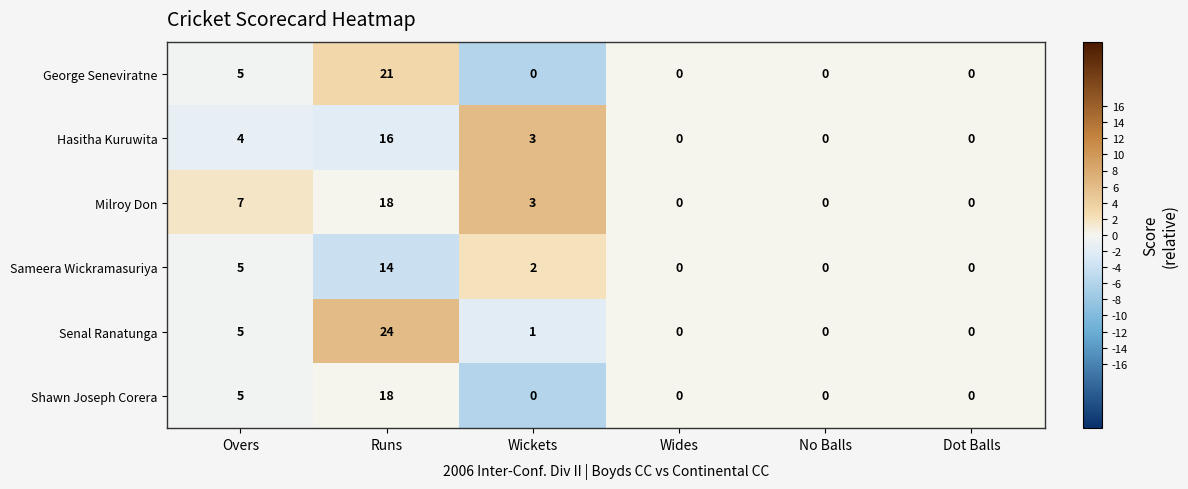

Count the number of categories in the chart.

6